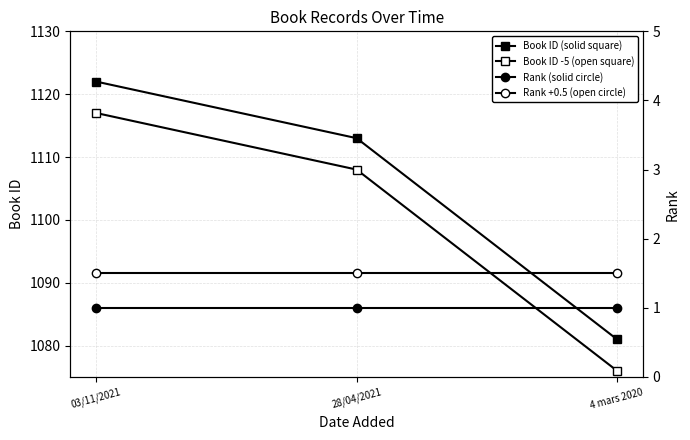

True or false: Rank (solid circle) has a value of 1.0 at 4 mars 2020.

True